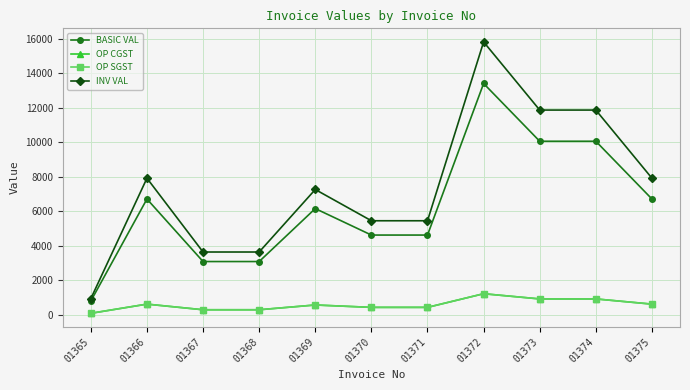

At which category does the chart reach its peak across all series?

01372